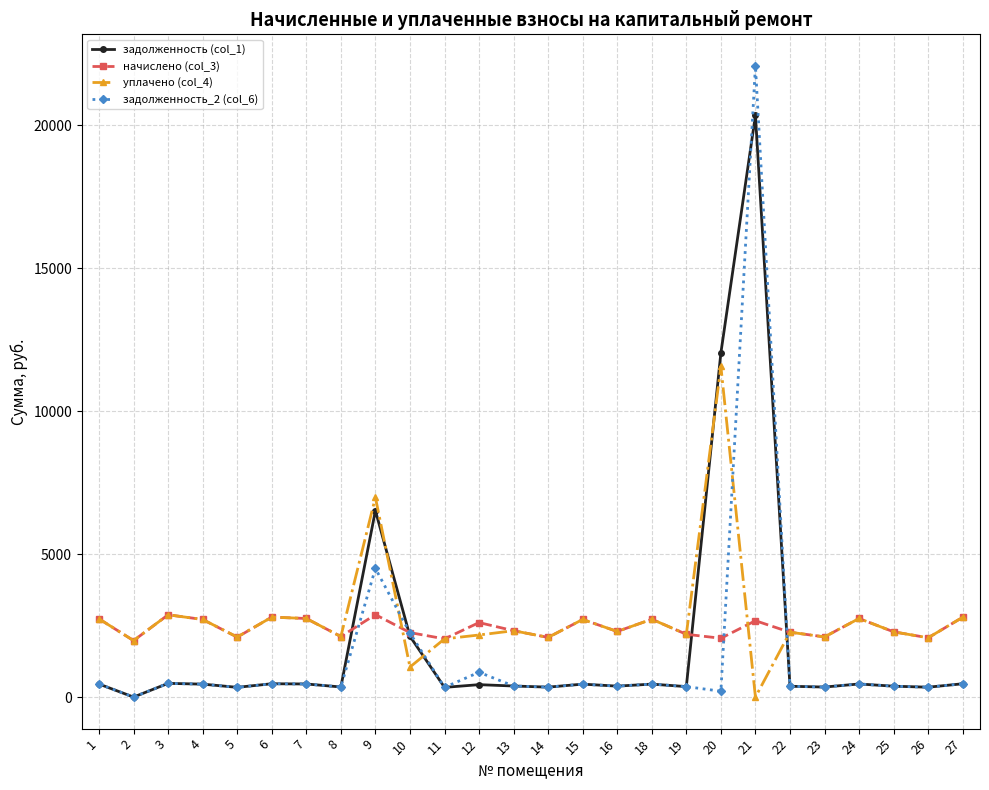

What is the sum of the уплачено (col_4) values at 19 and 25?

4475.5